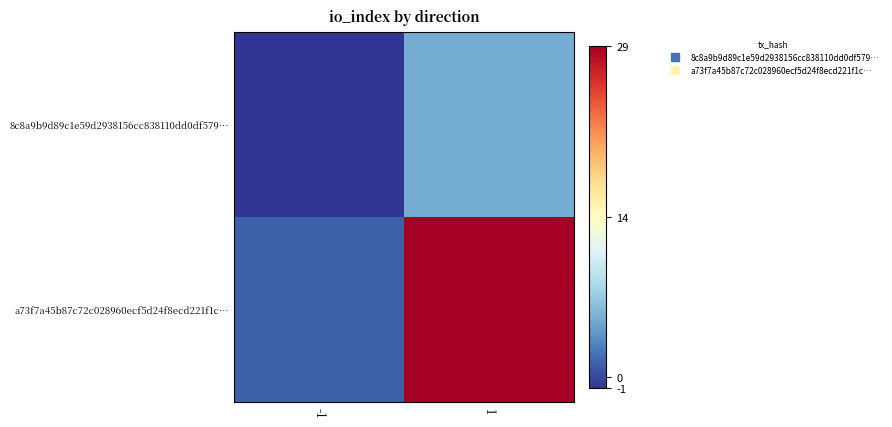

What is the minimum value shown in the chart?

-1